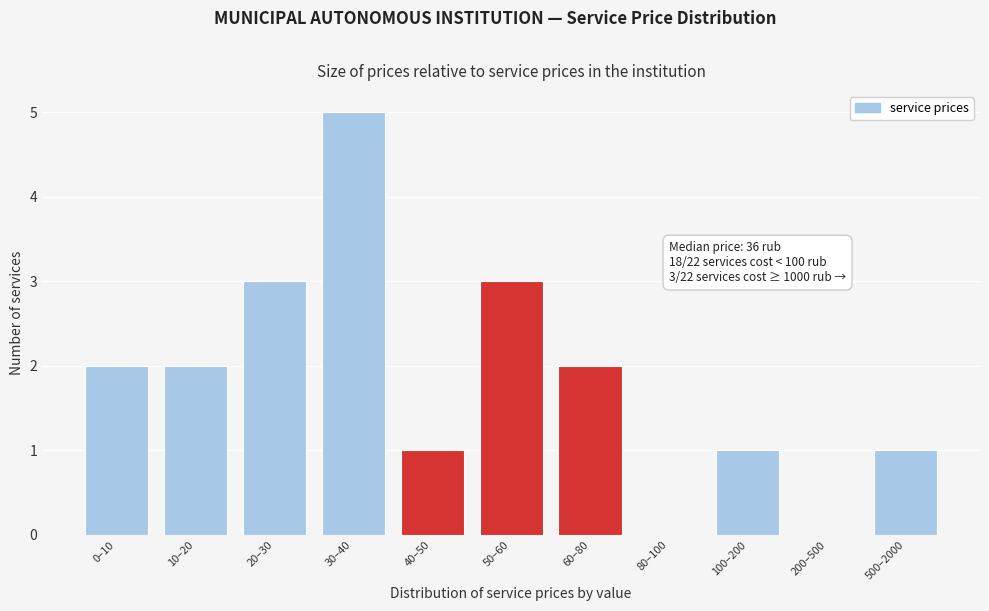

Reading left to right, extract all data points from this chart.

0–10=2	10–20=2	20–30=3	30–40=5	40–50=1	50–60=3	60–80=2	80–100=0	100–200=1	200–500=0	500–2000=1